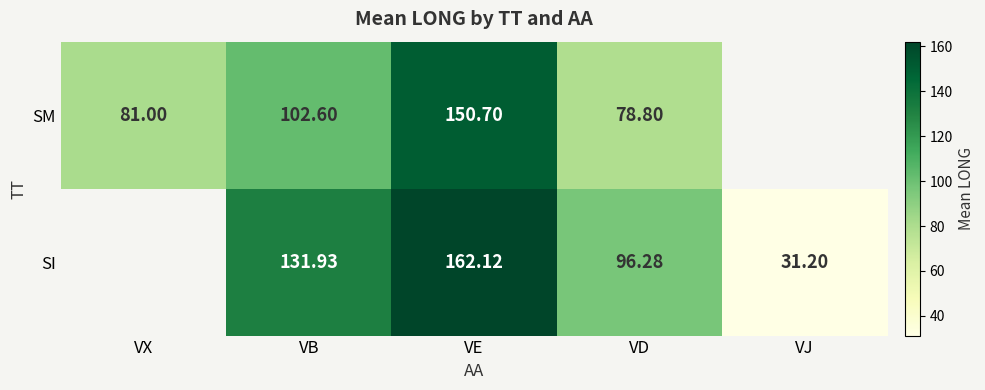

Is it true that SI equals 162.1 at VE?

True